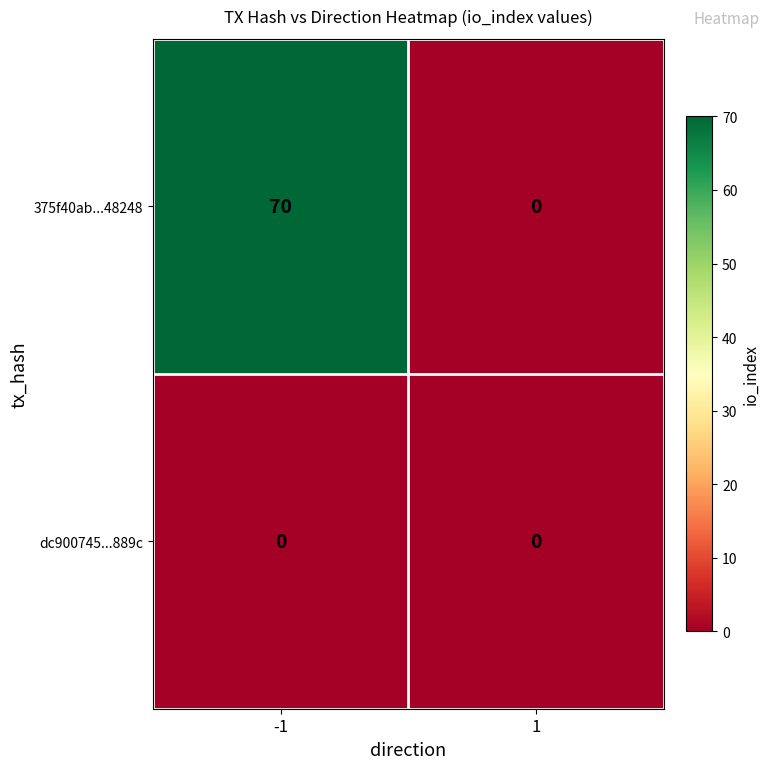

Reading left to right, extract all data points from this chart.

375f40ab...48248: -1=70	1=0
dc900745...889c: -1=0	1=0